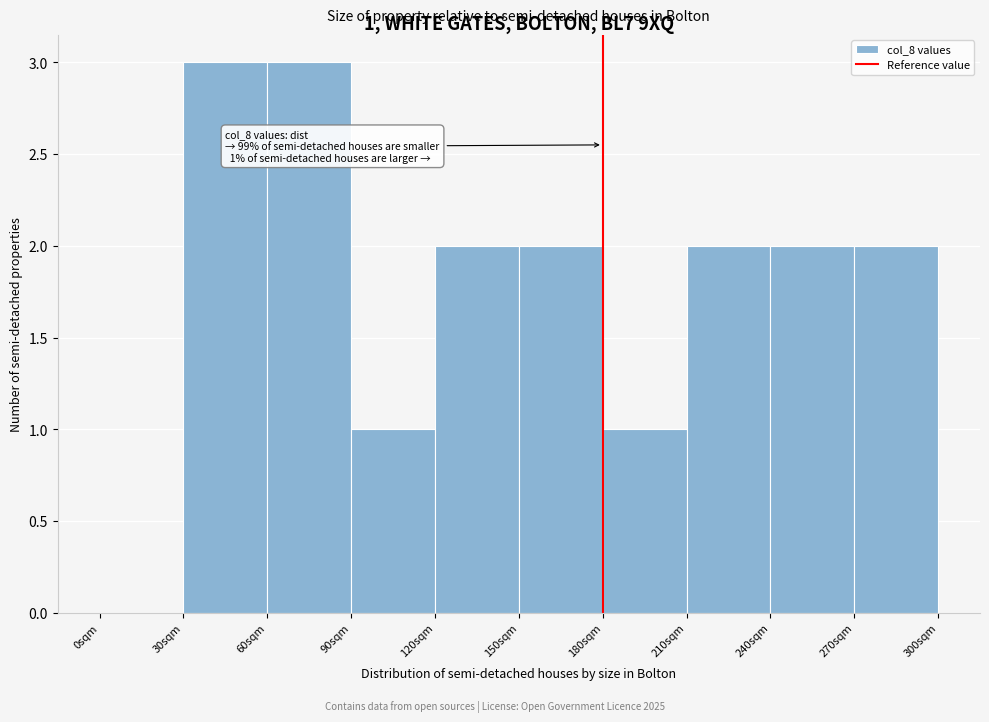

Reading left to right, list all the values displayed in this chart.

0sqm=0	30sqm=3	60sqm=3	90sqm=1	120sqm=2	150sqm=2	180sqm=1	210sqm=2	240sqm=2	270sqm=2